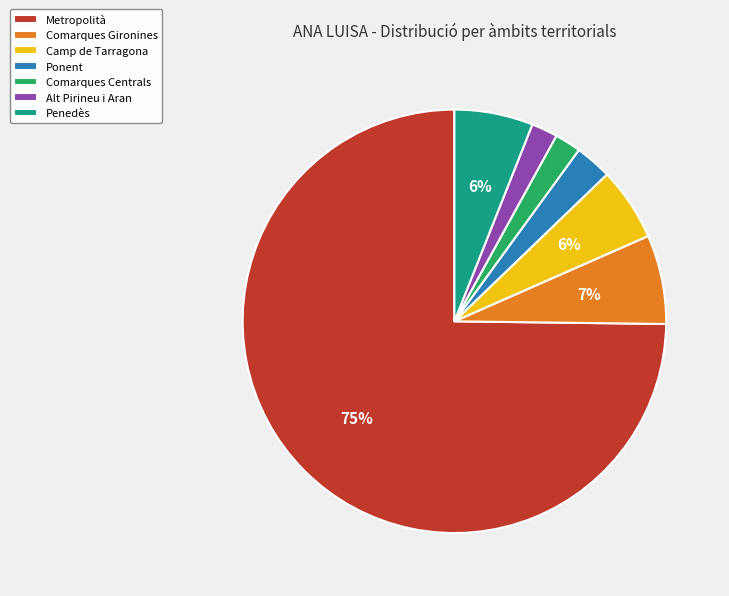

Is the sum of Metropolità and Camp de Tarragona greater than half?

Yes